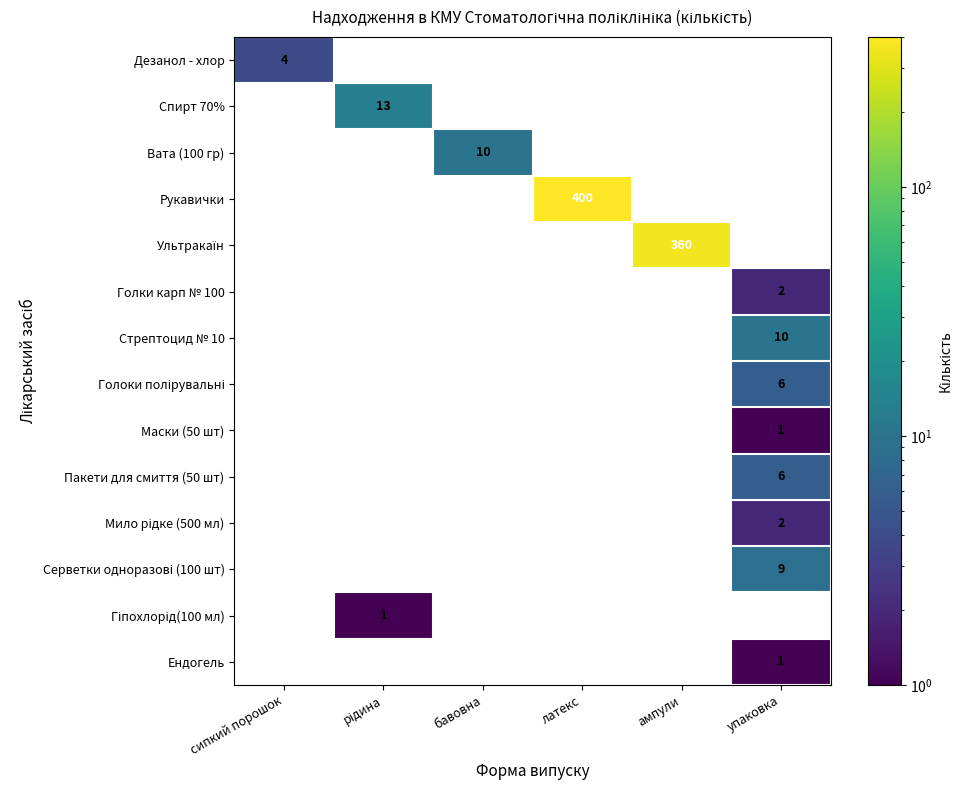

Read the Гіпохлорід(100 мл) value at рідина.

1.0